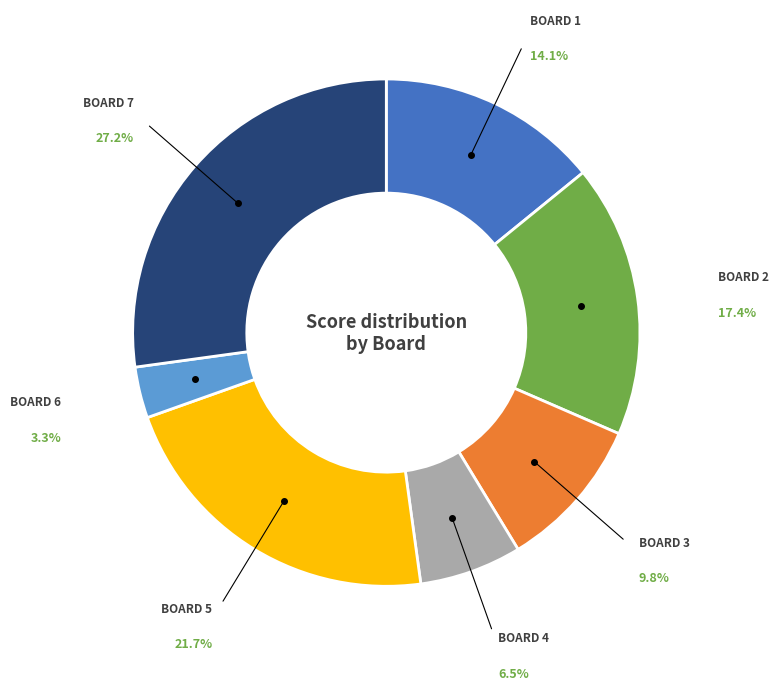

Is there a majority slice in this chart?

No